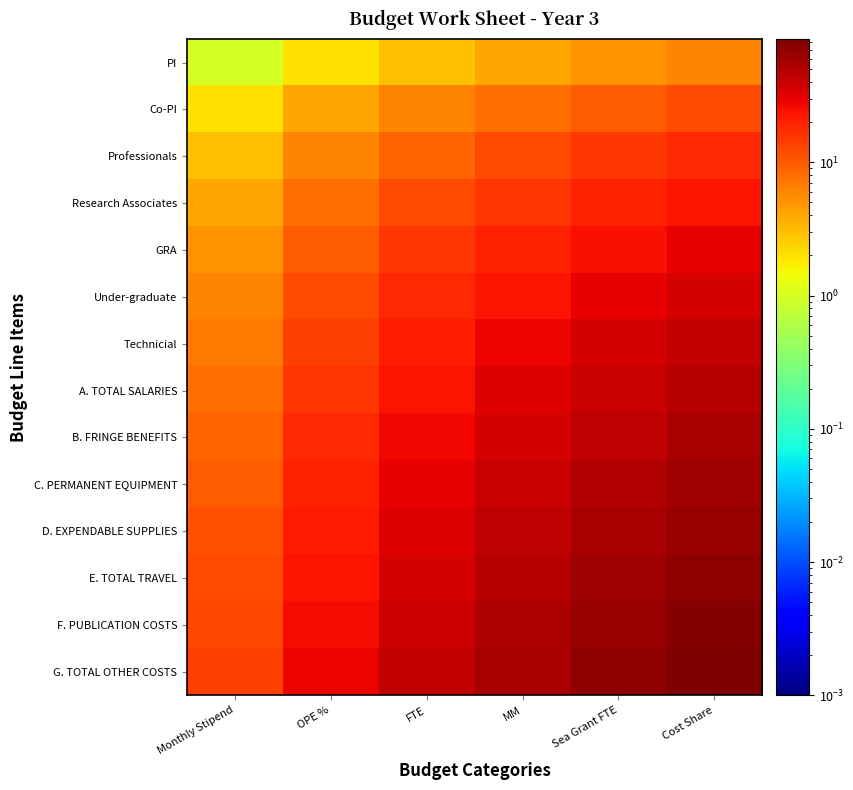

At which category is the sum across all series the highest?

Cost Share